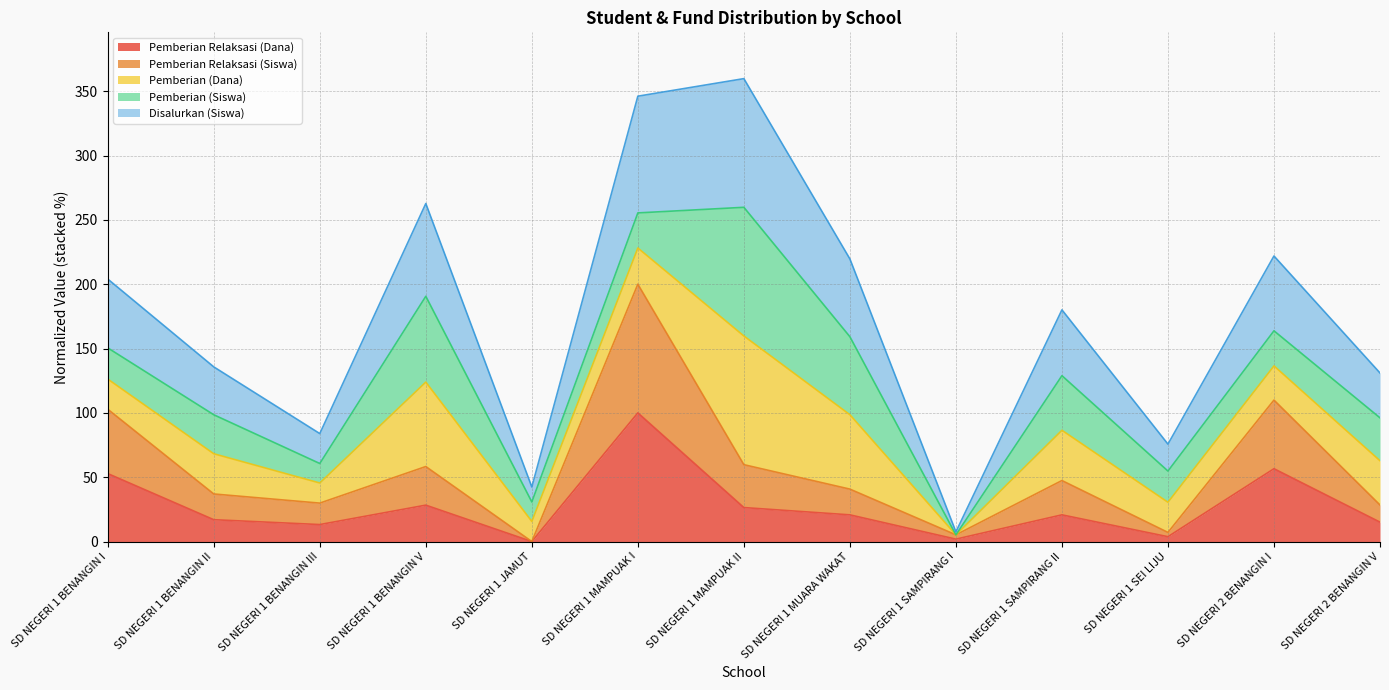

What position from the right is SD NEGERI 1 BENANGIN II?

12